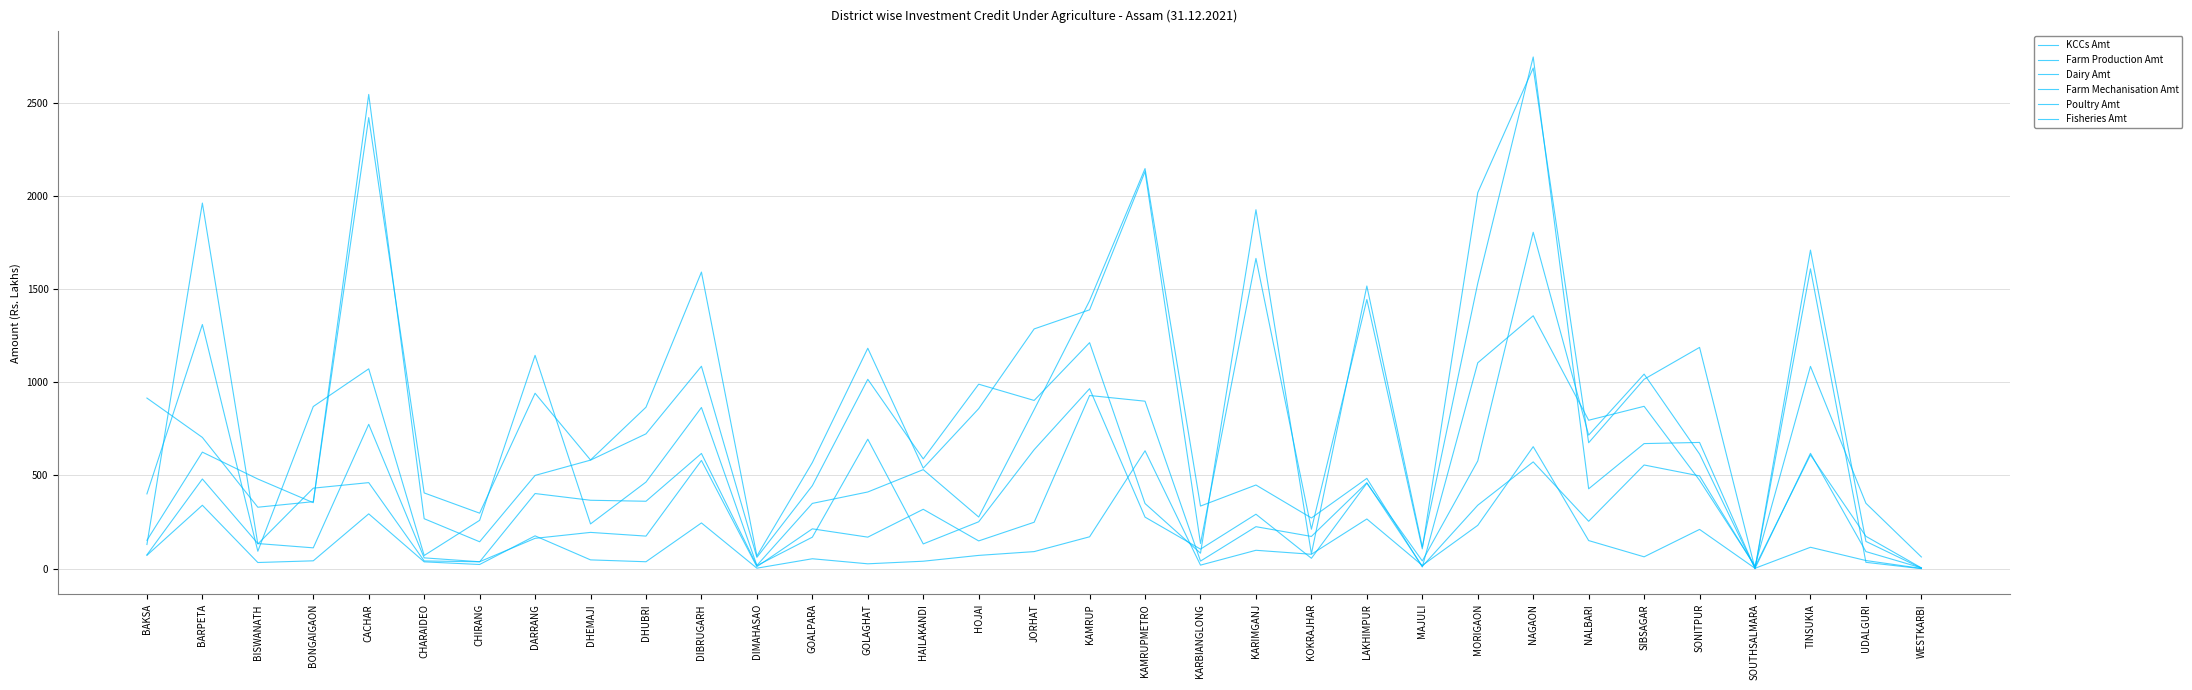

Count the number of data series in this chart.

6